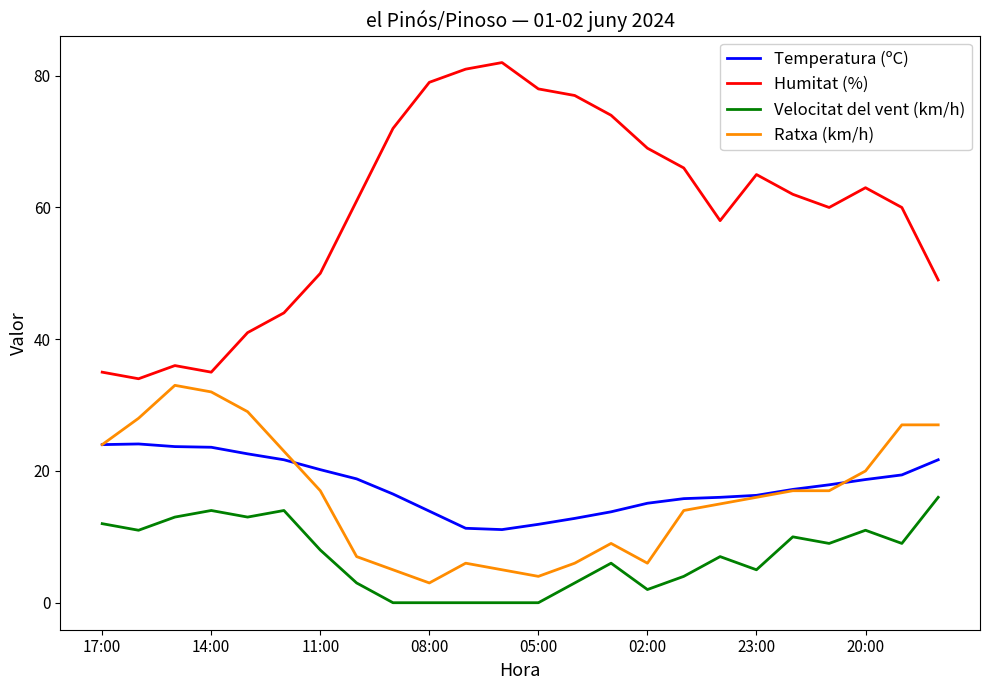

True or false: Humitat (%) has more than 1 interior local peaks.

True